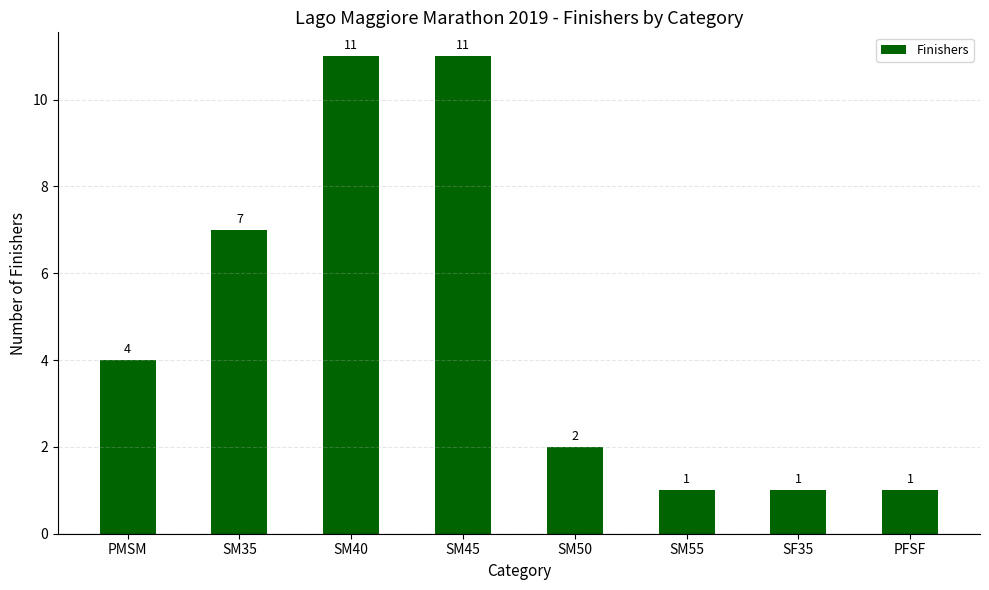

Between SM35 and SM55, which is larger?

SM35